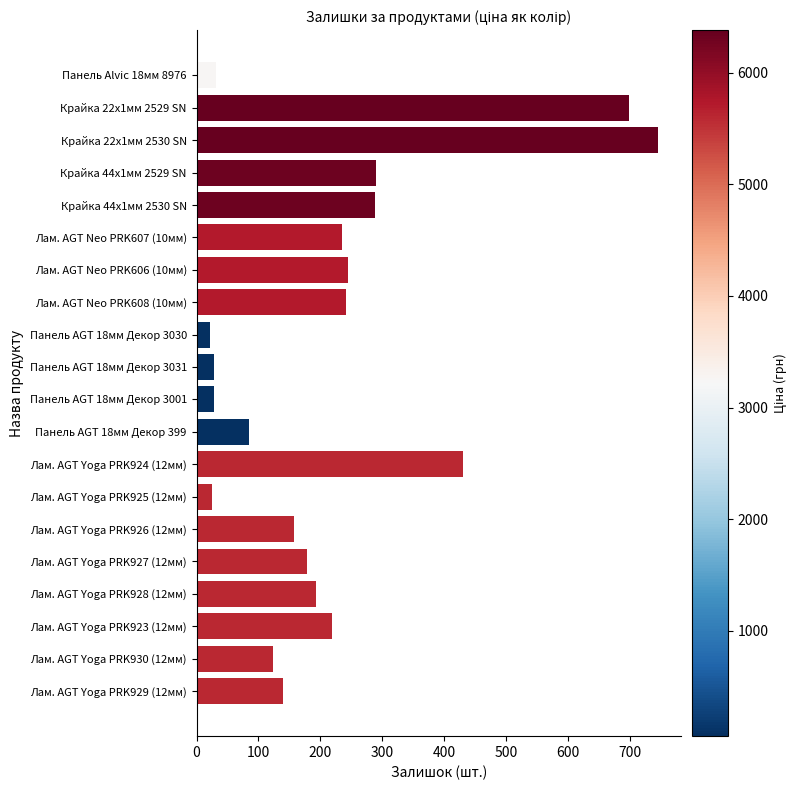

What is the minimum value shown in the chart?

22